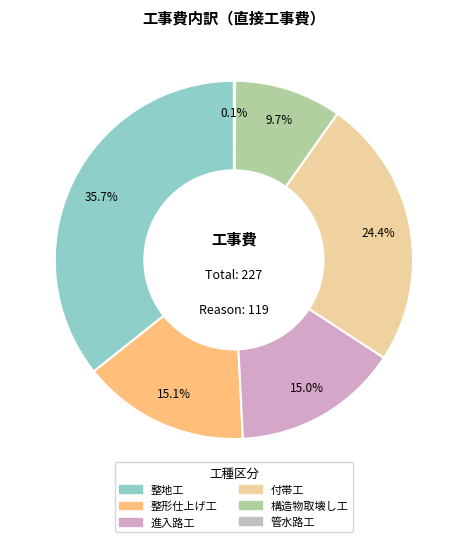

To the nearest percent, what is the difference between the largest and smallest slice percentages?

36%